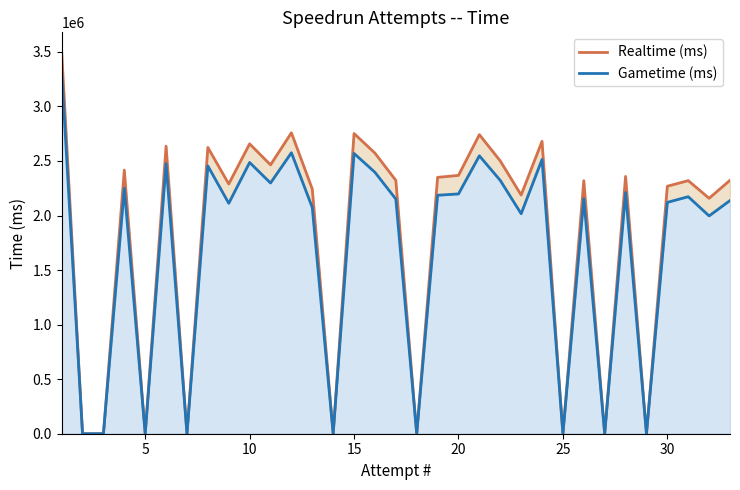

Which series has the largest range (max minus min)?

Realtime (ms)